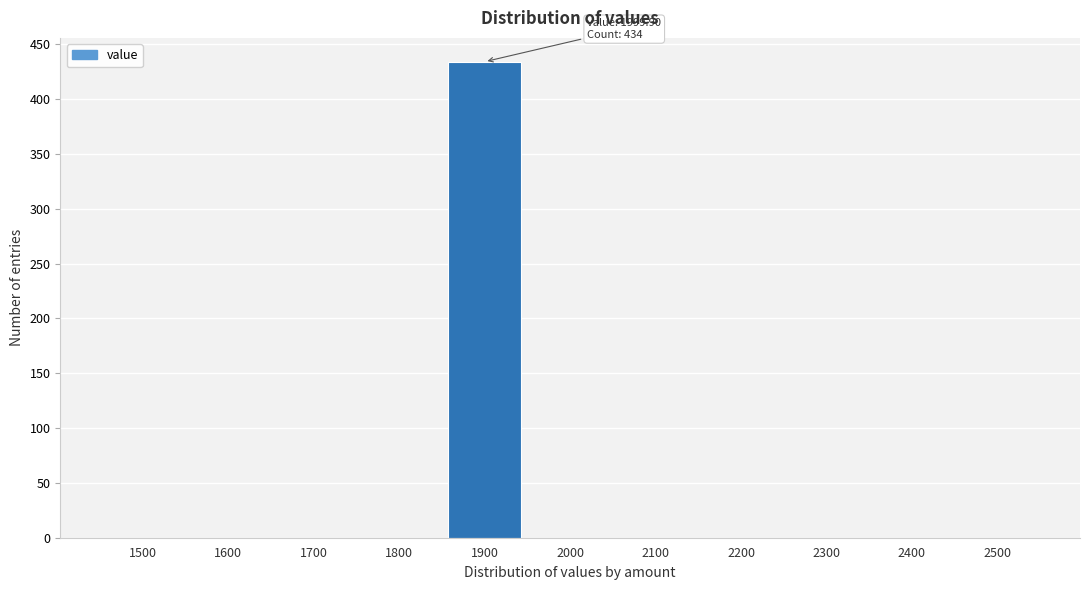

Reading left to right, extract all data points from this chart.

1500=0	1600=0	1700=0	1800=0	1900=434	2000=0	2100=0	2200=0	2300=0	2400=0	2500=0